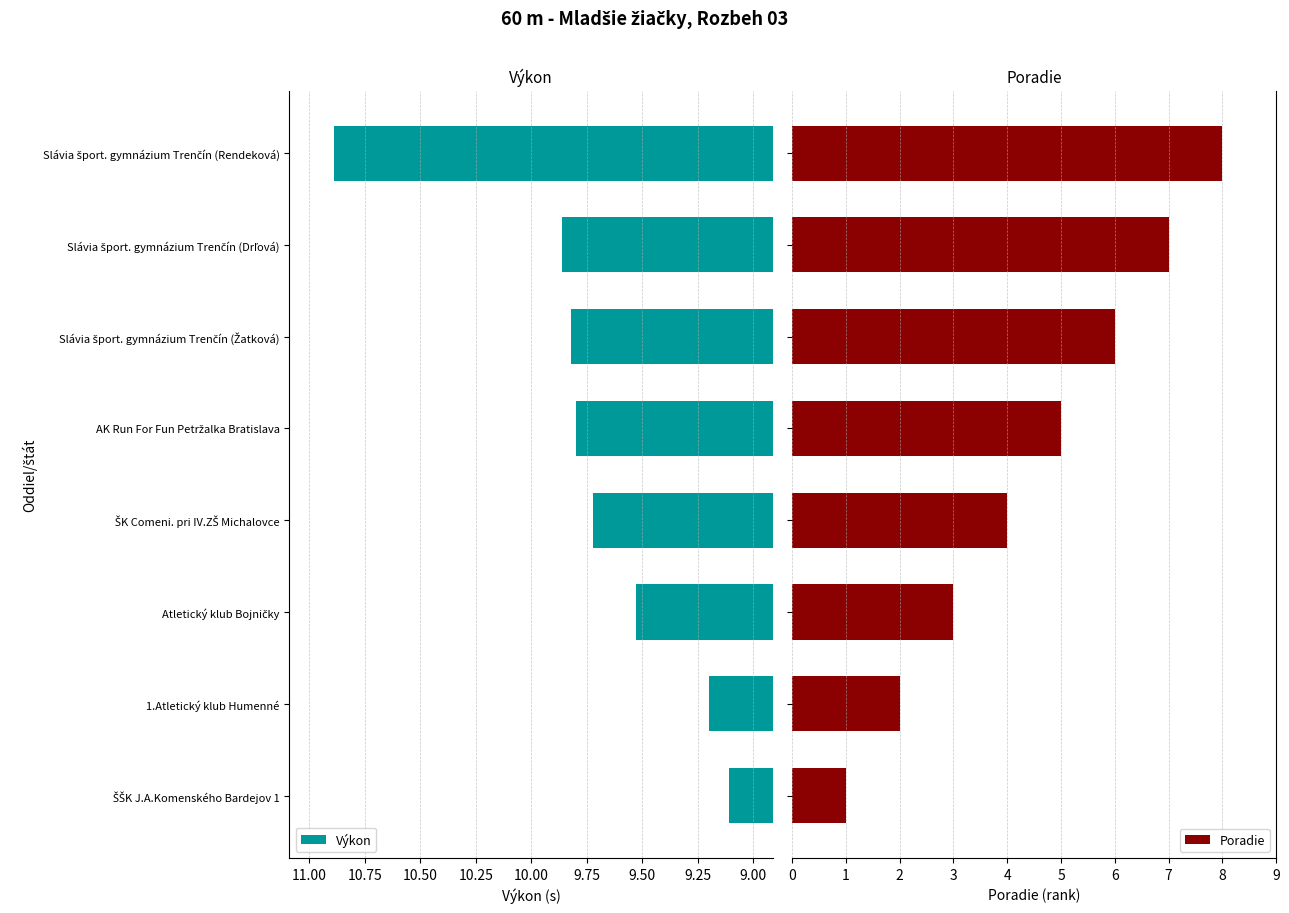

What is the smallest value displayed?

1.0